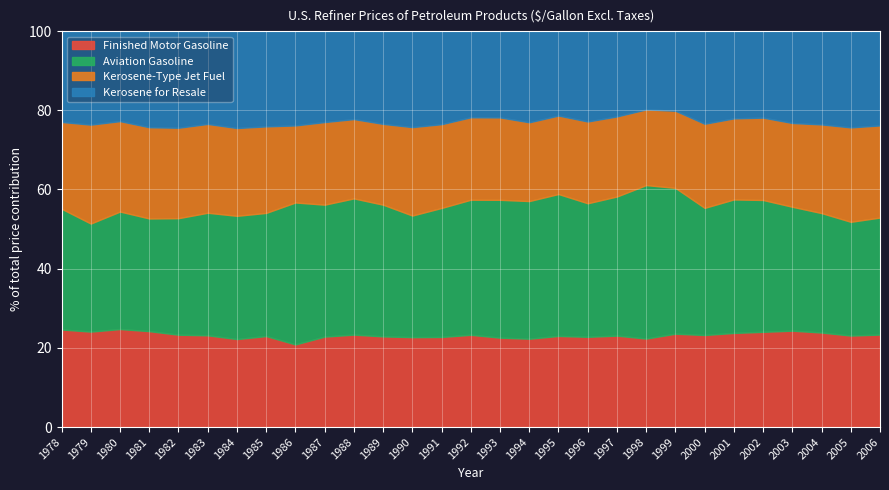

What is the total value across all series at 1989?

100.0